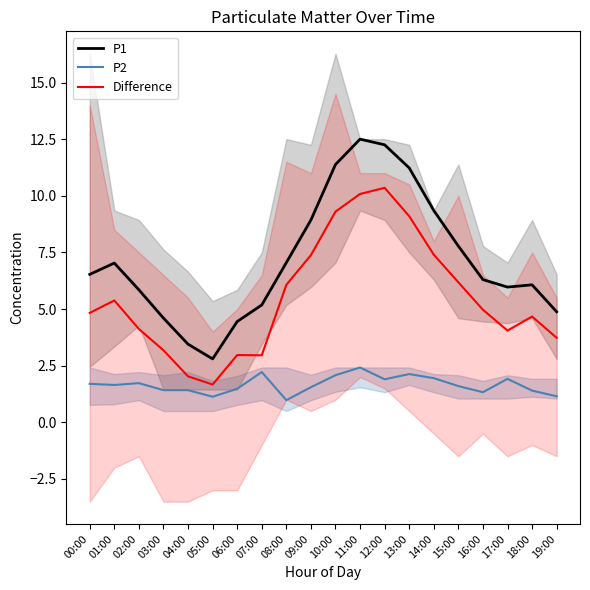

List the labels in order of Difference value, largest first.

12:00, 11:00, 10:00, 13:00, 14:00, 09:00, 15:00, 08:00, 01:00, 16:00, 00:00, 18:00, 02:00, 17:00, 19:00, 03:00, 06:00, 07:00, 04:00, 05:00